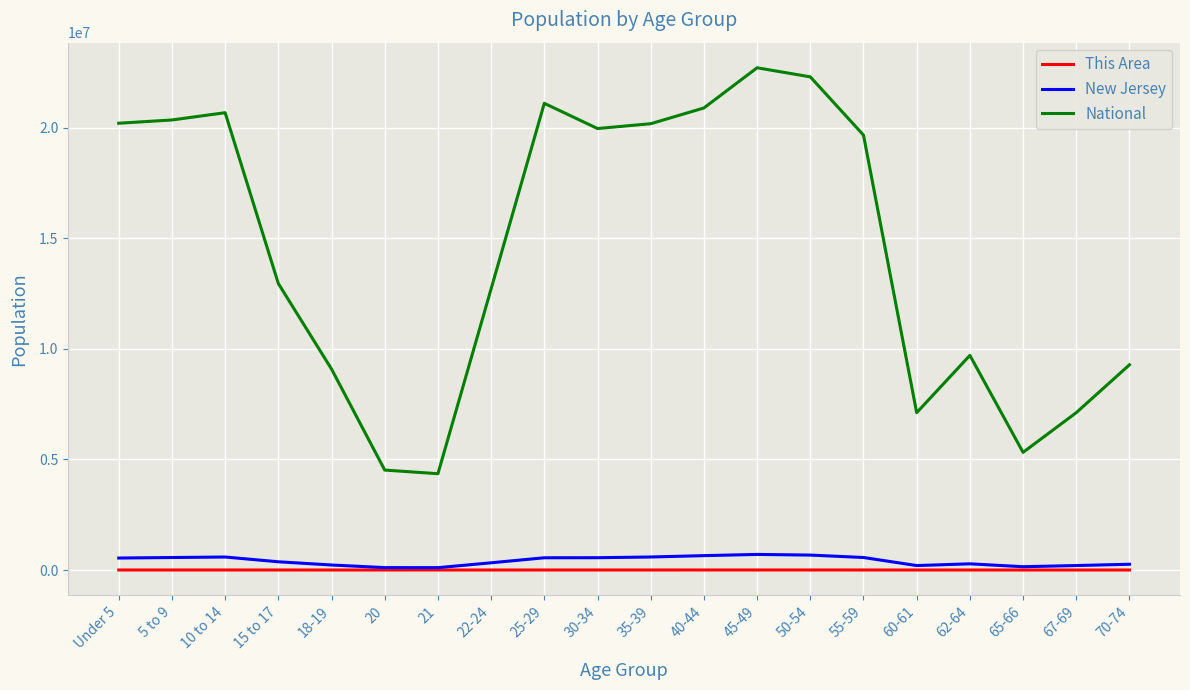

The value of New Jersey at Under 5 is 541020. True or false?

True